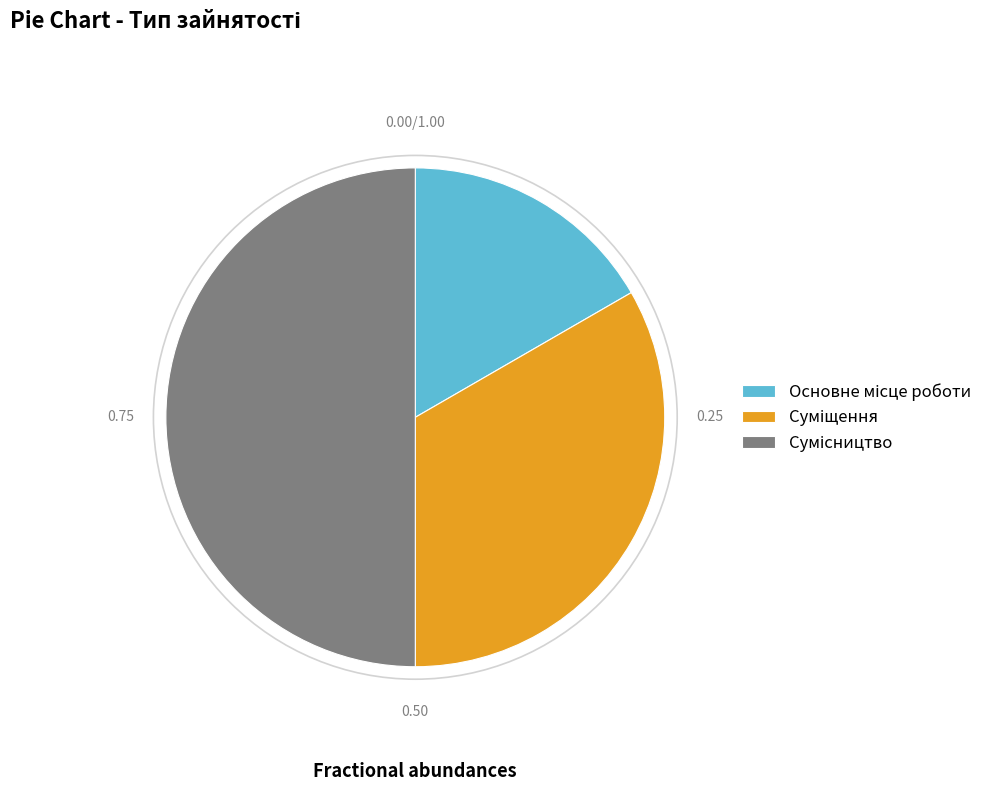

To the nearest percent, what is the average slice percentage?

33%